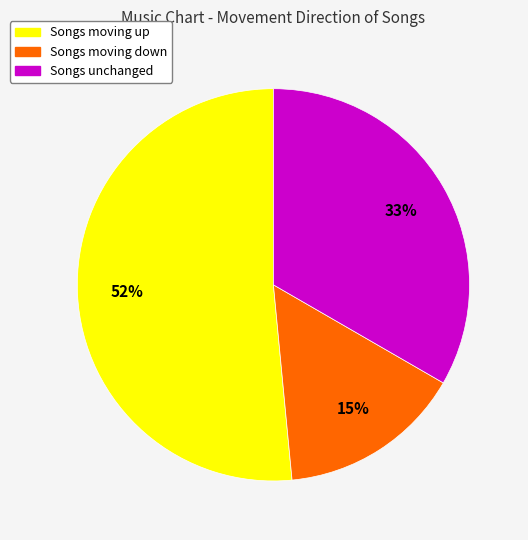

How many slices are in this pie chart?

3